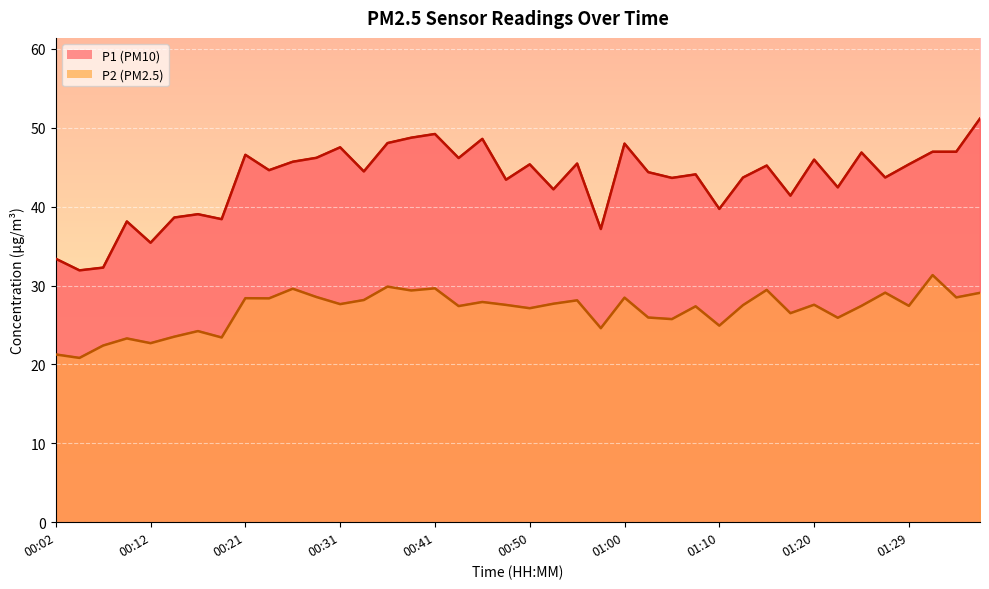

What is the difference between the P1 values at 00:09 and 01:27?

5.6